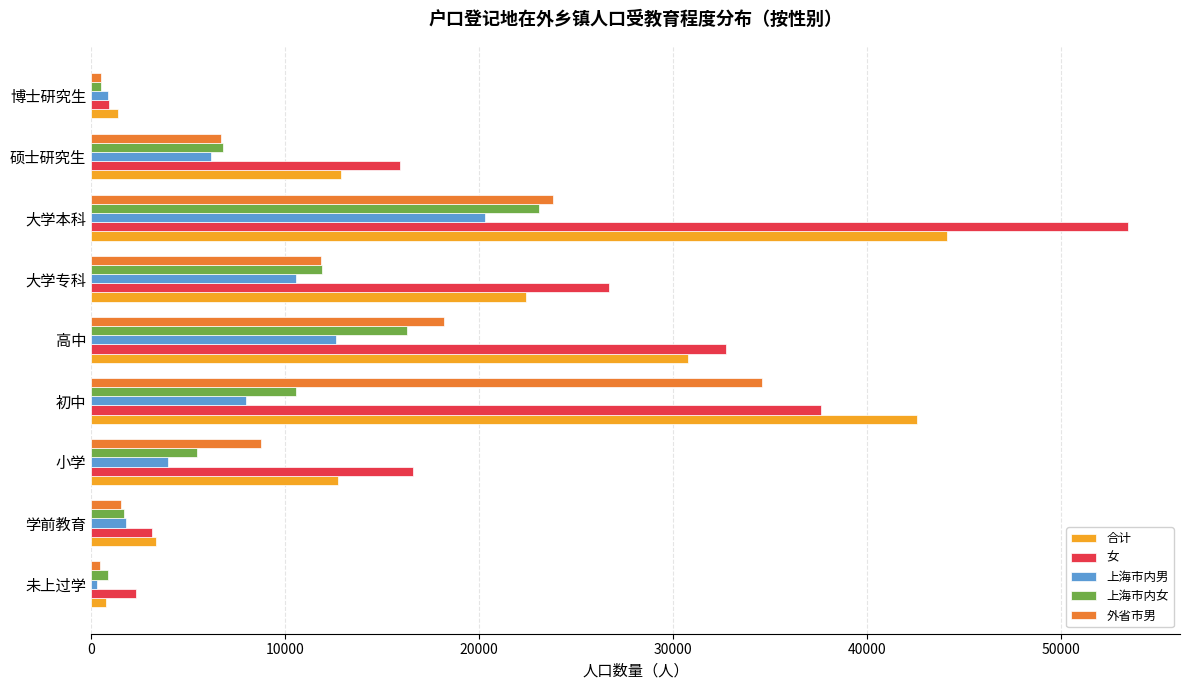

True or false: 上海市内男 has a value of 7999 at 初中.

True